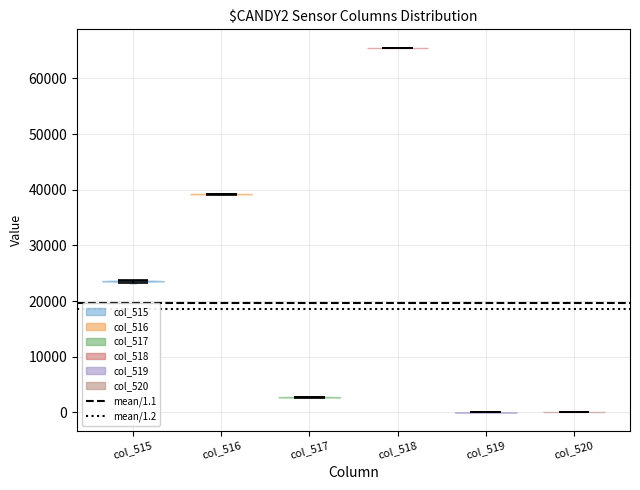

Reading left to right, read every violin against the y-axis: where its median line is, and the lowest and highest points it reaches. The values are not printed on the chart, so give them approximately, as read against the axis.

col_515: median line 24000, lowest point 23000, highest point 24000
col_516: median line 39000, lowest point 39000, highest point 39000
col_517: median line 3000, lowest point 3000, highest point 3000
col_518: median line 66000, lowest point 66000, highest point 66000
col_519: median line 0, lowest point 0, highest point 0
col_520: median line 0, lowest point 0, highest point 0